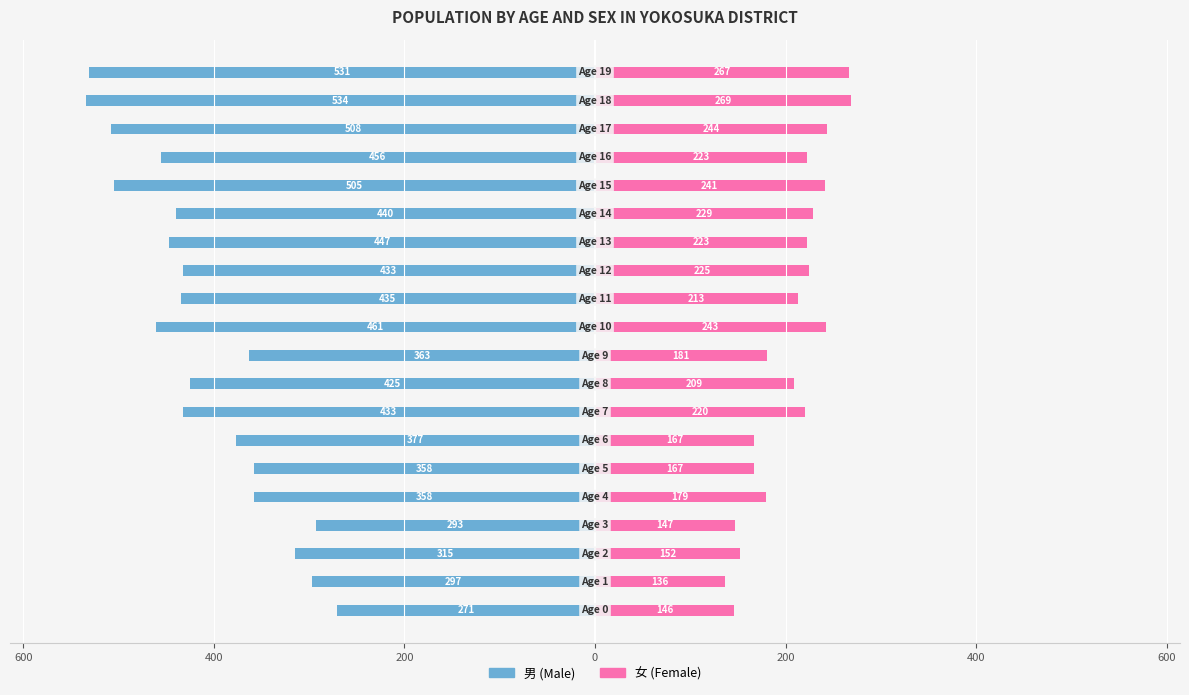

What is the average value of the 女 series?

204